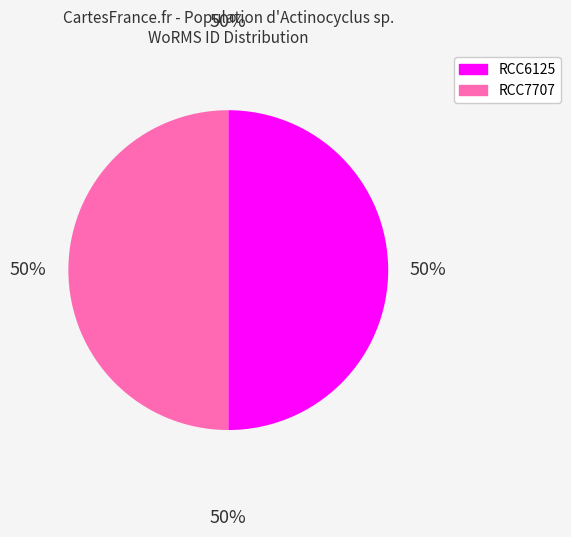

How many slices are in this pie chart?

2